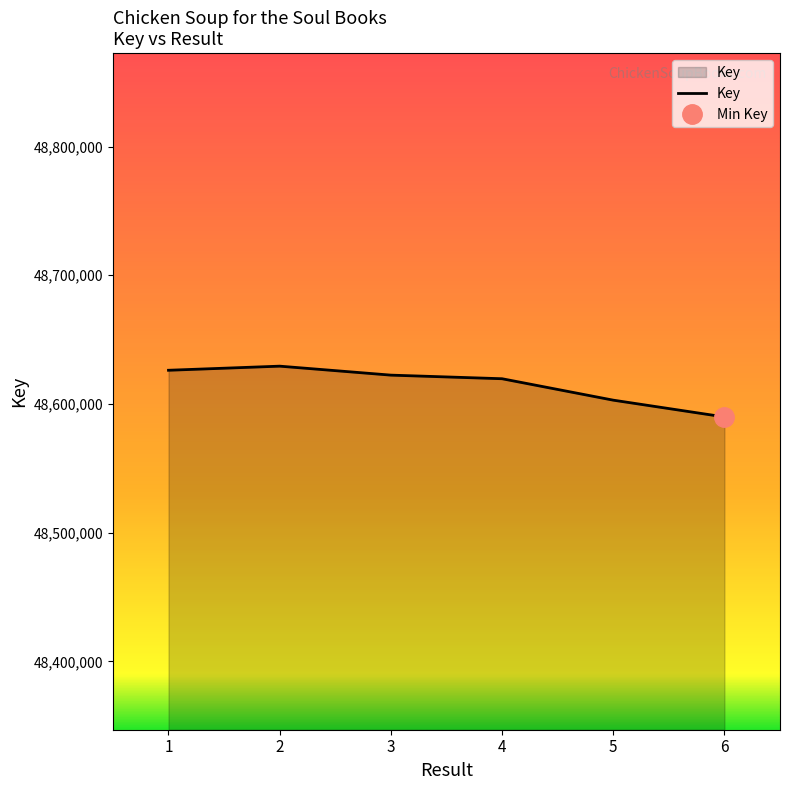

How many interior local peaks (higher than both neighbors) does the data have?

1